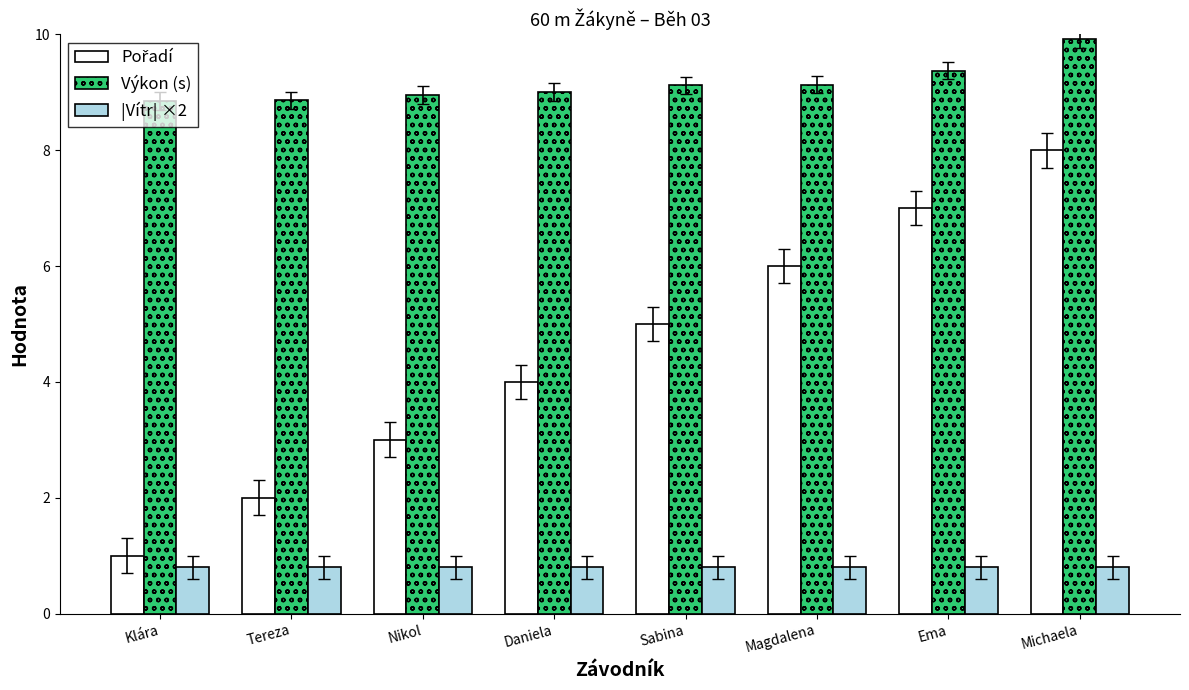

The Výkon (s) series shows 9.0 at Daniela. True or false?

True